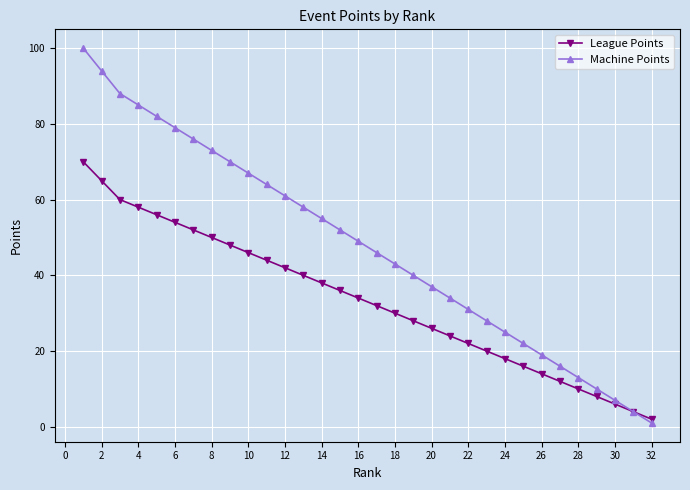

What is the maximum value for Machine Points?

100